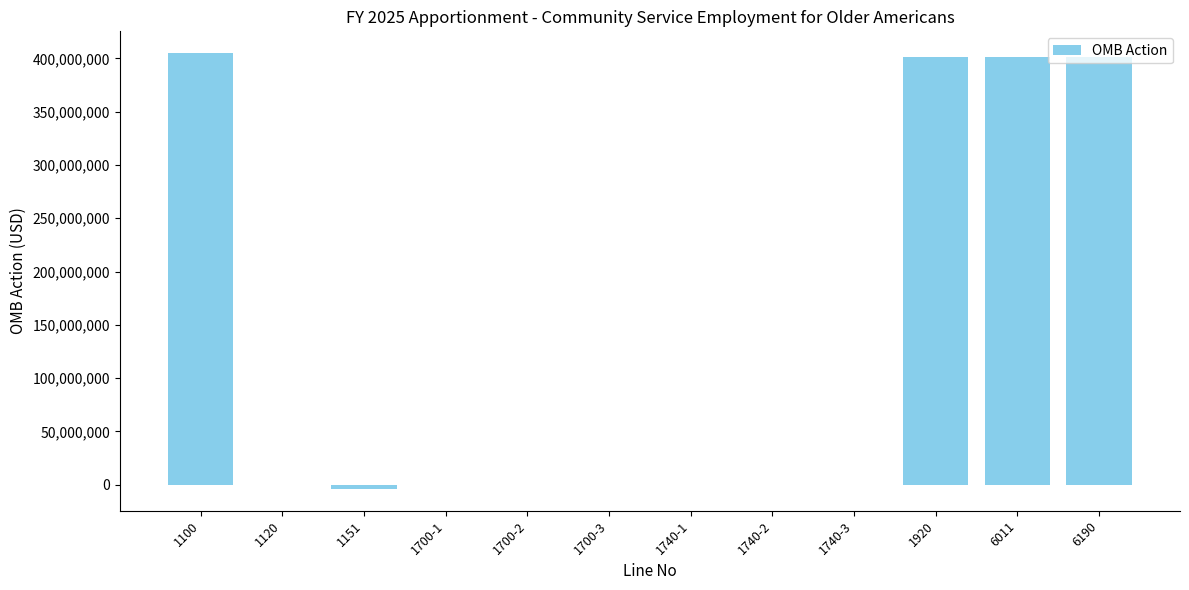

What is the difference between the values at 6011 and 1700-2?

400950000